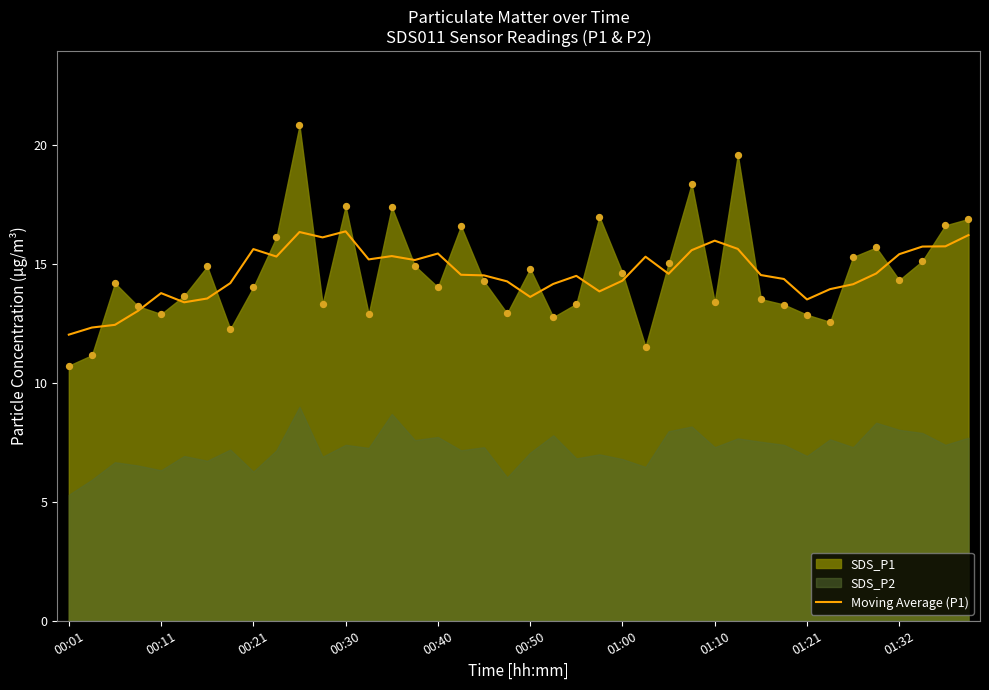

What is the maximum value for Moving Average (P1)?

16.4